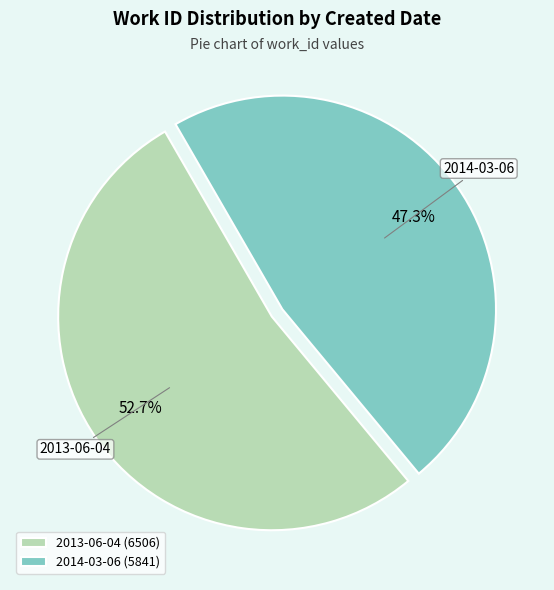

Does 2013-06-04 represent more than half of the total?

Yes